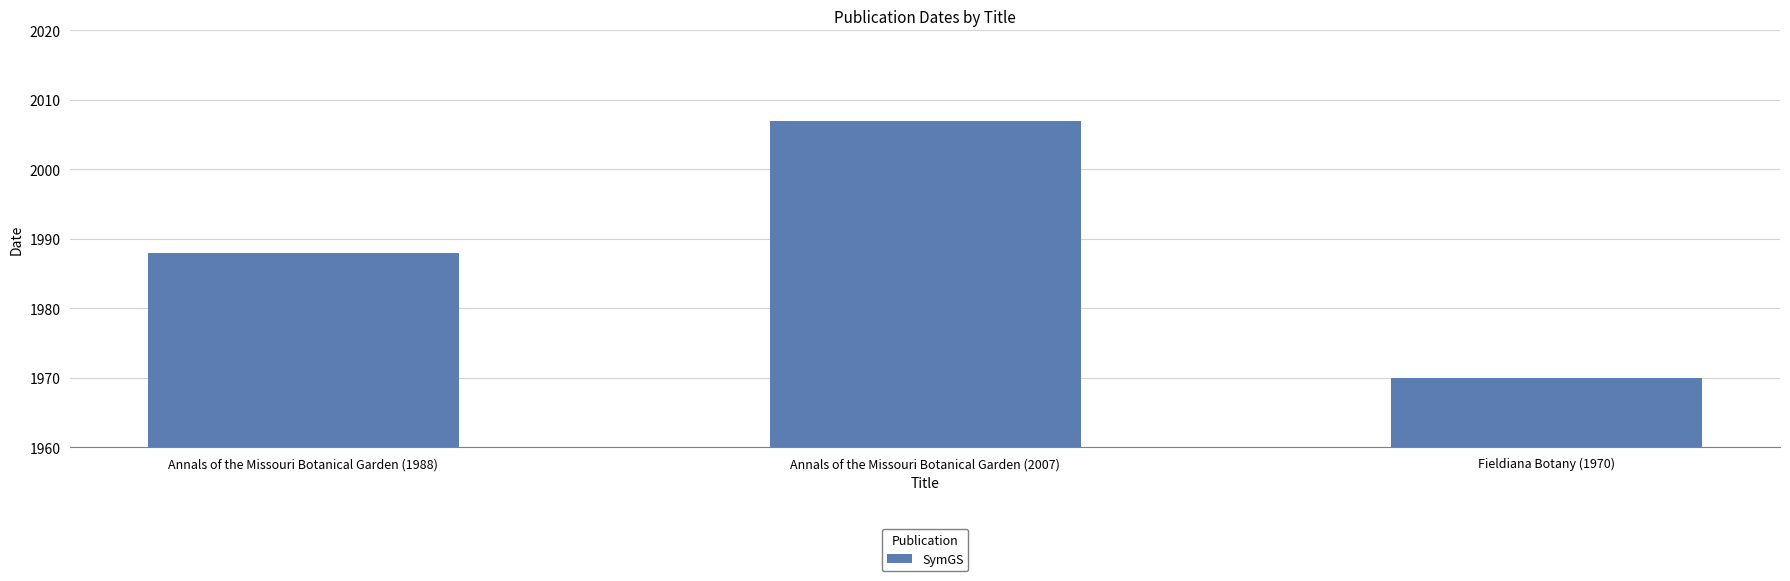

Reading left to right, transcribe all the data shown in this chart.

1988	2007	1970